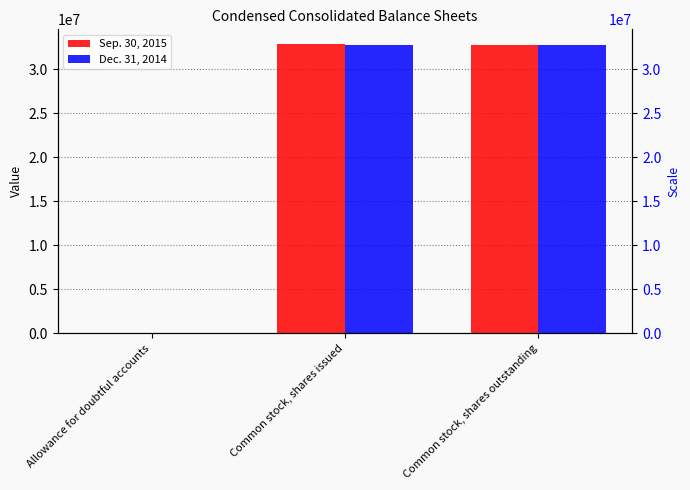

Reading right to left, list all the values displayed in this chart.

Sep. 30, 2015: Common stock, shares outstanding=32788000	Common stock, shares issued=32884000	Allowance for doubtful accounts=250
Dec. 31, 2014: Common stock, shares outstanding=32704000	Common stock, shares issued=32801000	Allowance for doubtful accounts=461